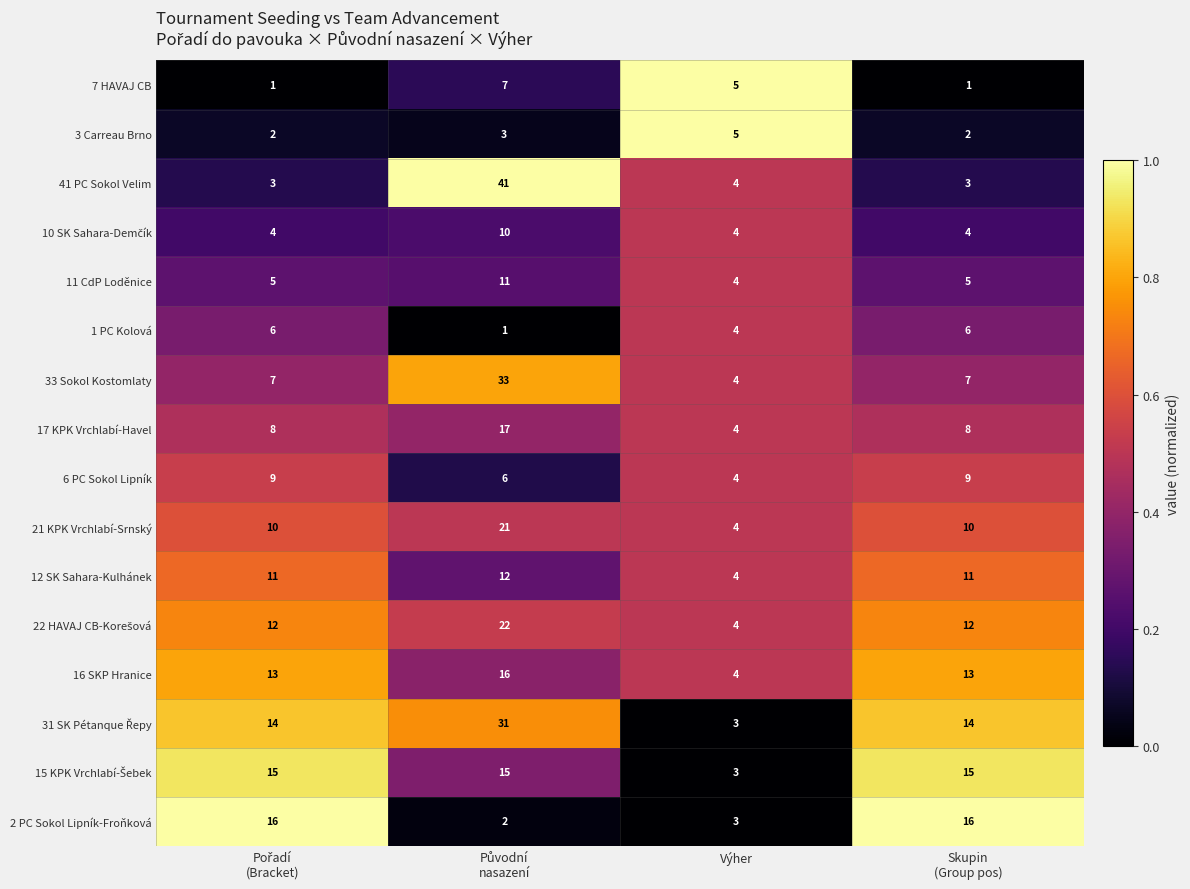

At how many categories does at least one series exceed 4?

4